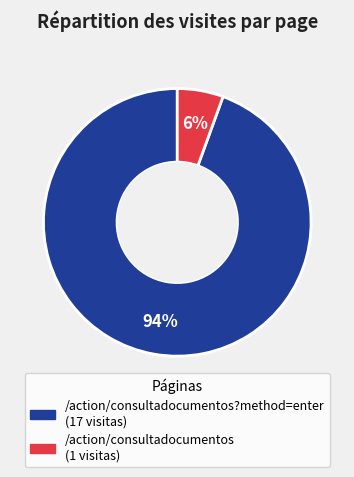

Is there a majority slice in this chart?

Yes